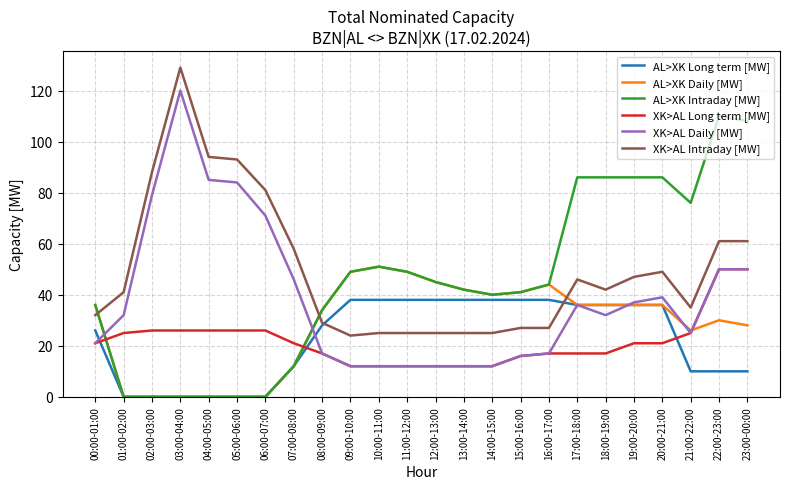

What is the difference between the XK>AL Intraday [MW] values at 10:00-11:00 and 15:00-16:00?

2